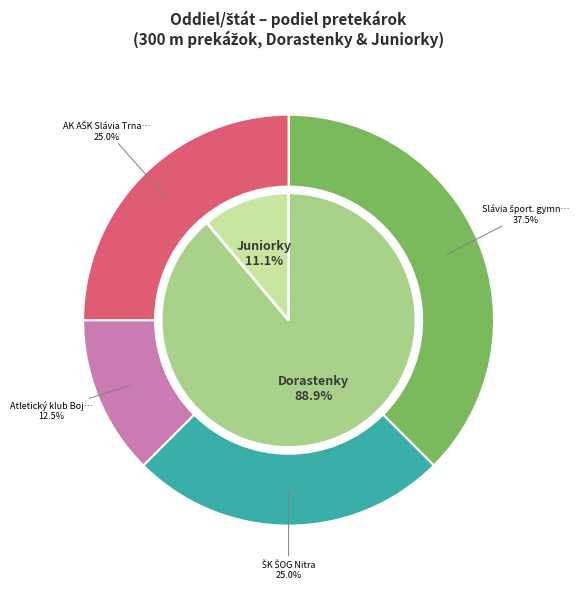

Rank the categories by value from lowest to highest.

Atletický klub Bojničky, ŠK ŠOG Nitra, AK AŠK Slávia Trnava, Slávia šport. gymnázium Trenčín